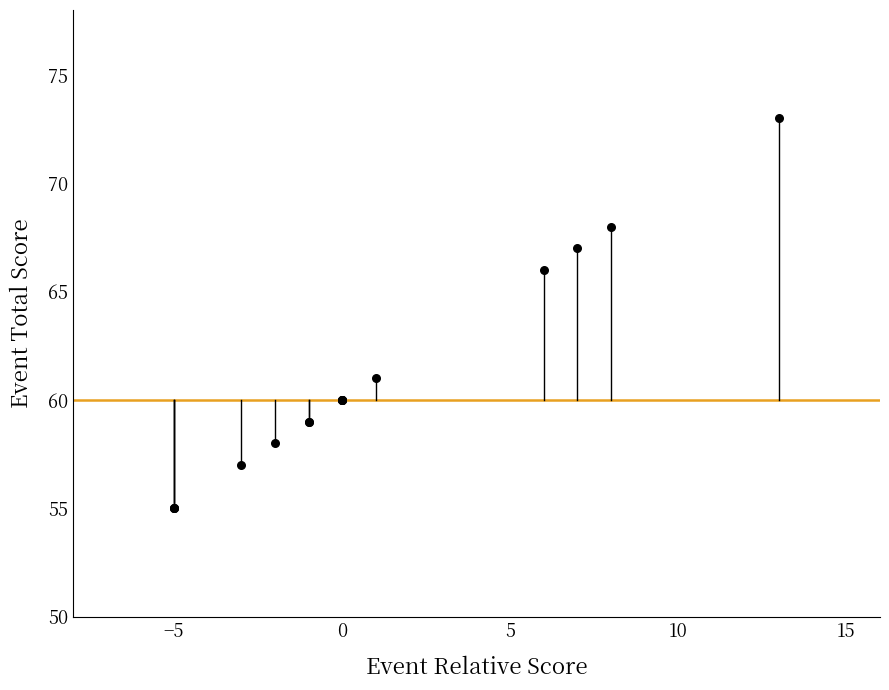

What Y value in the scatter plot is closest to 64?

66